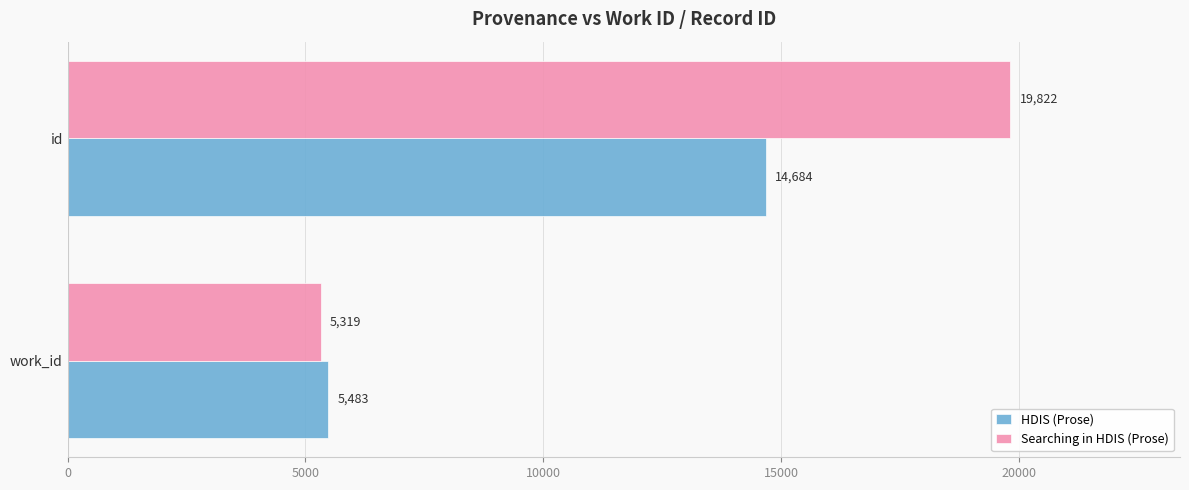

Rank the categories by HDIS (Prose) value from lowest to highest.

work_id, id